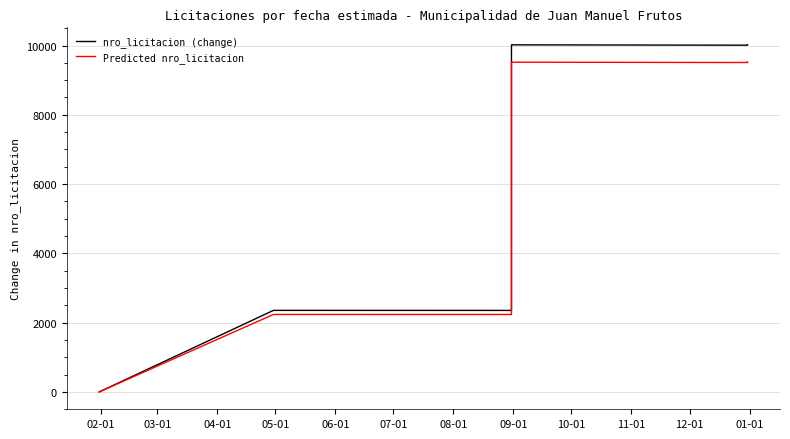

True or false: nro_licitacion (change) has a value of 15763.4 at 09-01.

False